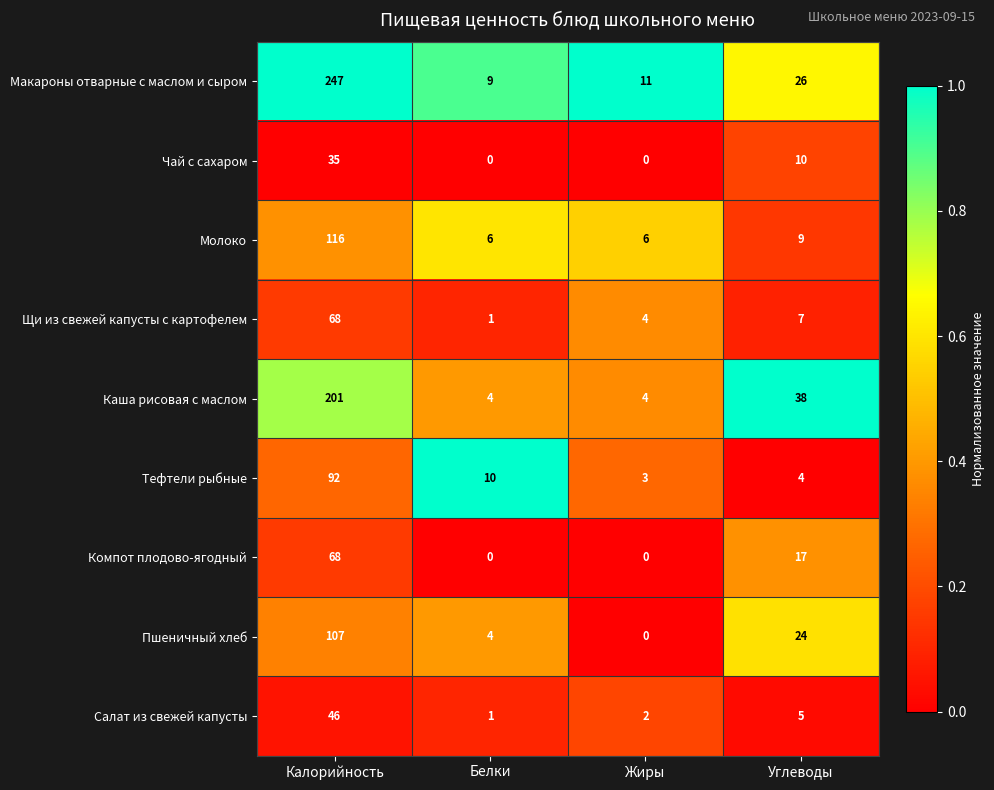

At Углеводы, list the series in order from largest to smallest.

Каша рисовая с маслом, Макароны отварные с маслом и сыром, Пшеничный хлеб, Компот плодово-ягодный, Чай с сахаром, Молоко, Щи из свежей капусты с картофелем, Салат из свежей капусты, Тефтели рыбные